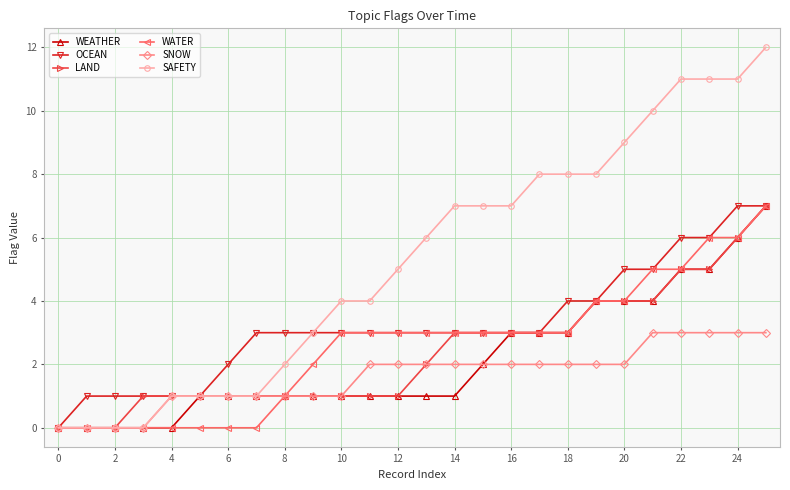

What is the maximum value shown in the chart?

12